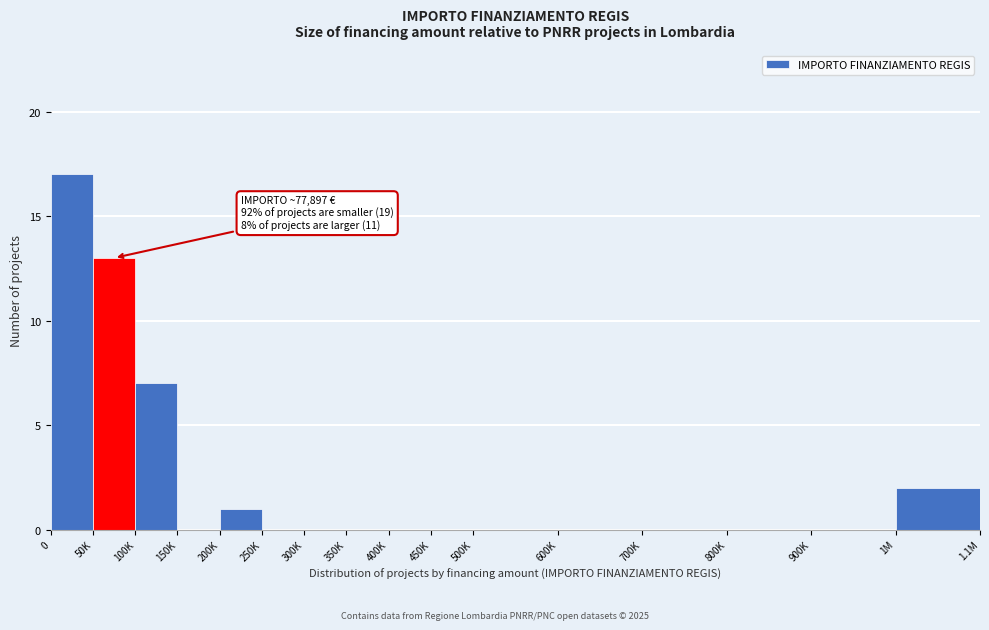

Reading left to right, transcribe all the data shown in this chart.

0=17	50K=13	100K=7	150K=0	200K=1	250K=0	300K=0	350K=0	400K=0	450K=0	500K=0	600K=0	700K=0	800K=0	900K=0	1M=2